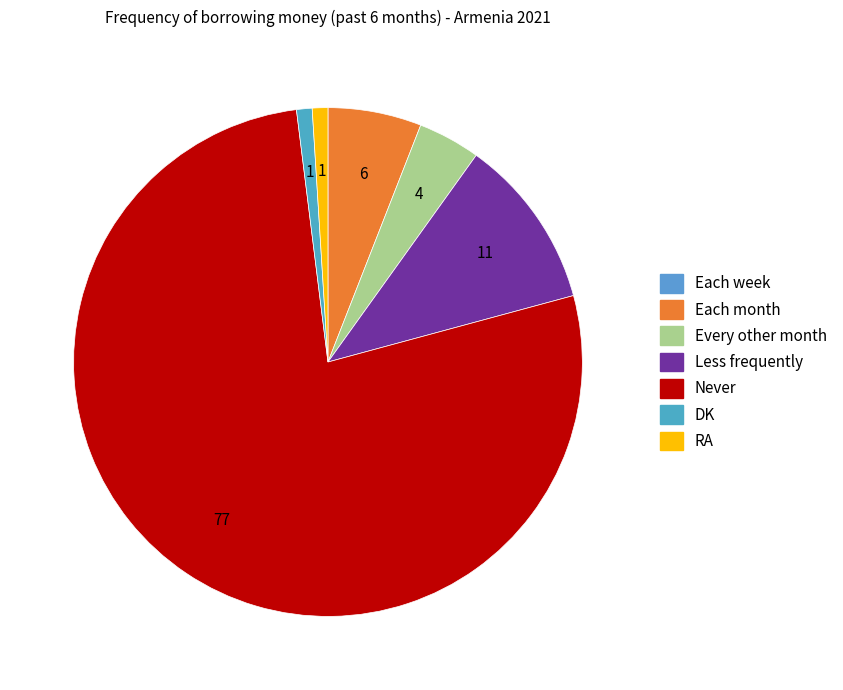

How many segments does this pie chart have?

7